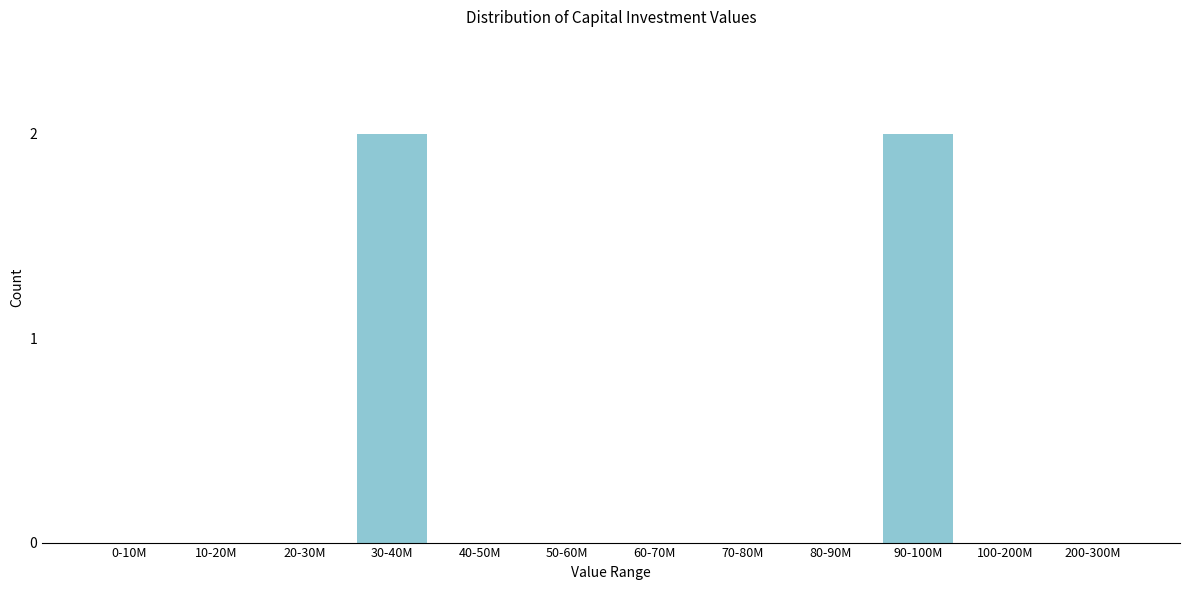

Reading left to right, what are all the values shown in this chart?

0-10M=0	10-20M=0	20-30M=0	30-40M=2	40-50M=0	50-60M=0	60-70M=0	70-80M=0	80-90M=0	90-100M=2	100-200M=0	200-300M=0